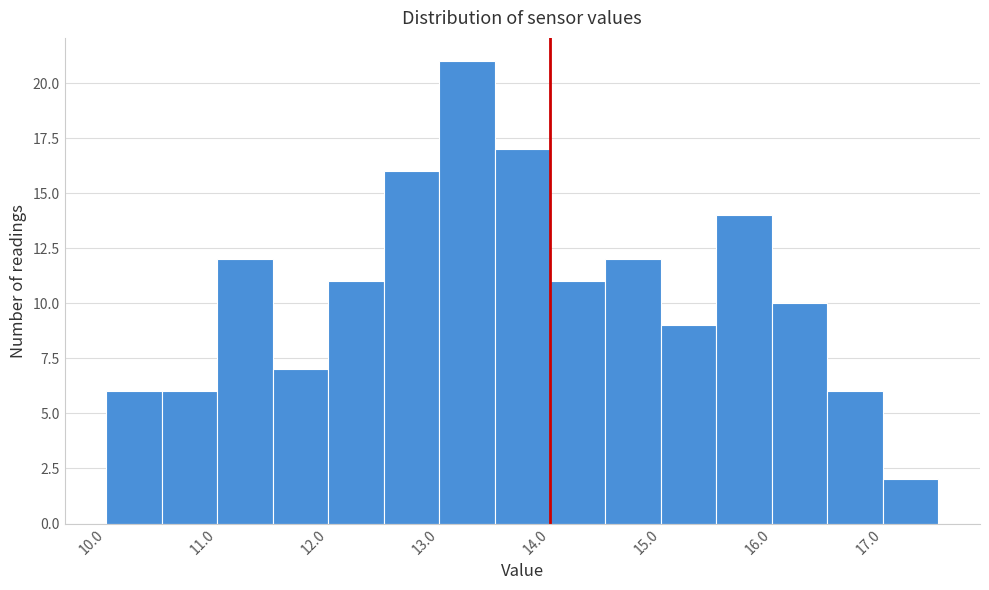

Which range on the x-axis has the tallest bar?

13.0 to 13.5